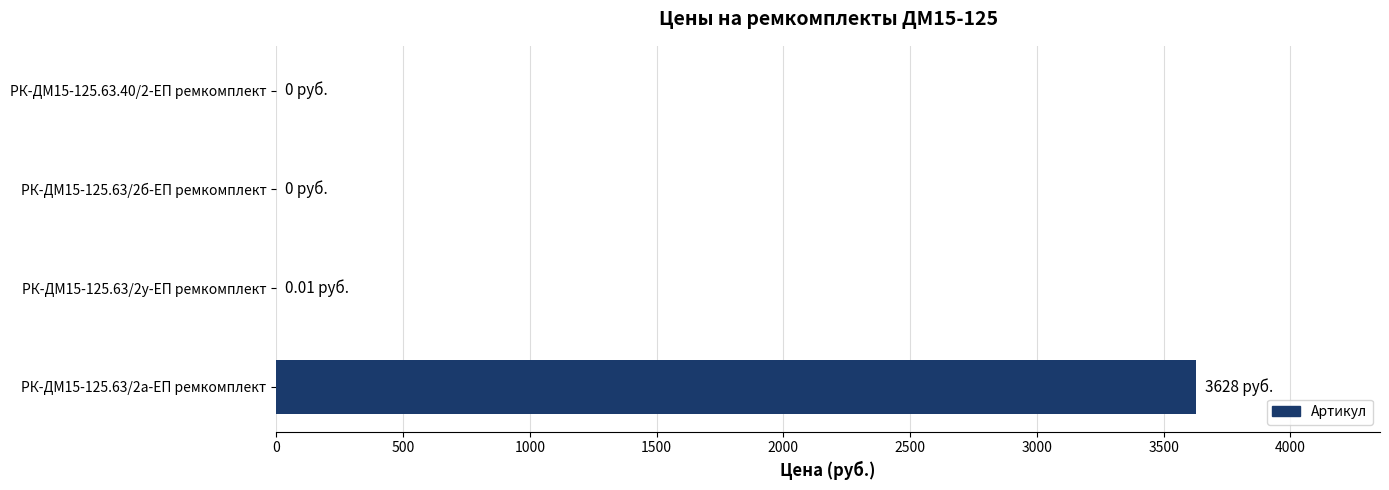

At which category does the chart reach its peak across all series?

РК-ДМ15-125.63/2а-ЕП ремкомплект